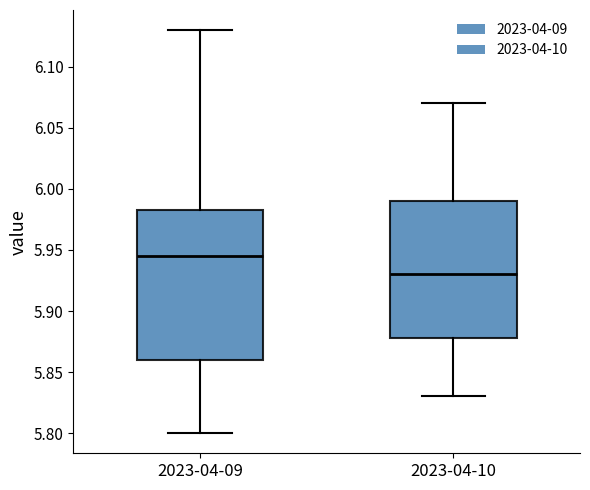

Reading left to right, read every box against the y-axis: the position of its median line, the range the box covers, and the ends of its whiskers. The values are not printed on the chart, so give them approximately, as read against the axis.

2023-04-09: median 5.945, box 5.860 to 5.985, whiskers 5.800 to 6.130
2023-04-10: median 5.930, box 5.880 to 5.990, whiskers 5.830 to 6.070